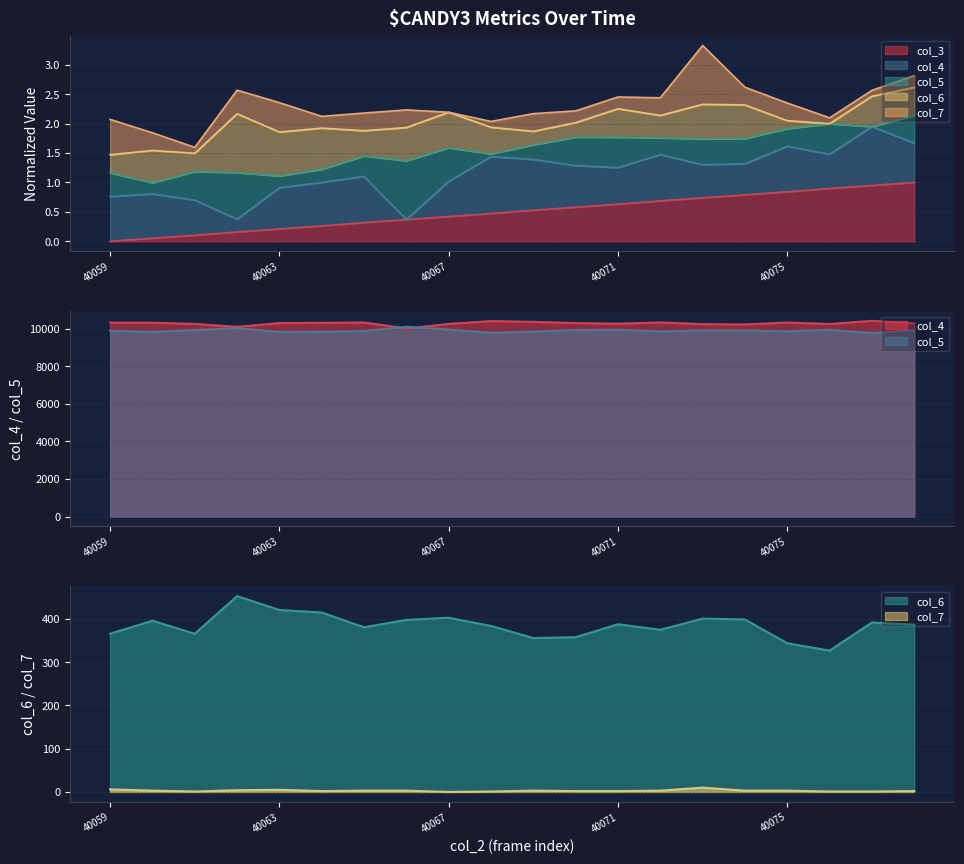

What value does the col_6 series have at 40063?

421.0